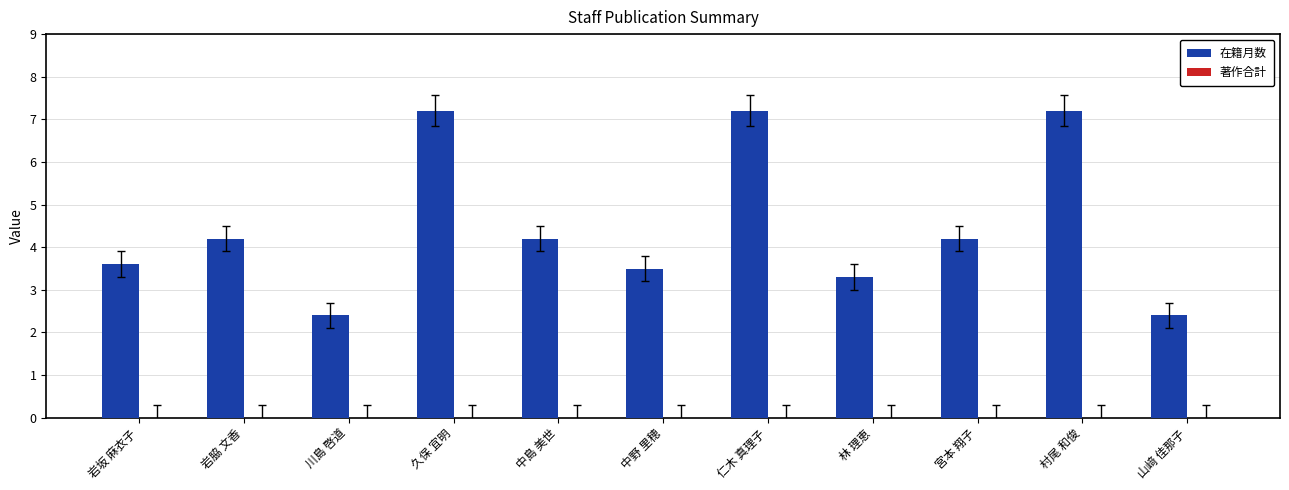

What is the difference between the second highest and minimum values?

4.8